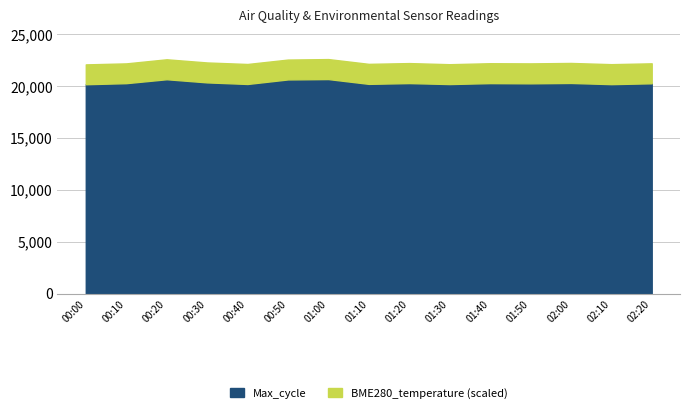

How many lines are shown in the chart?

2